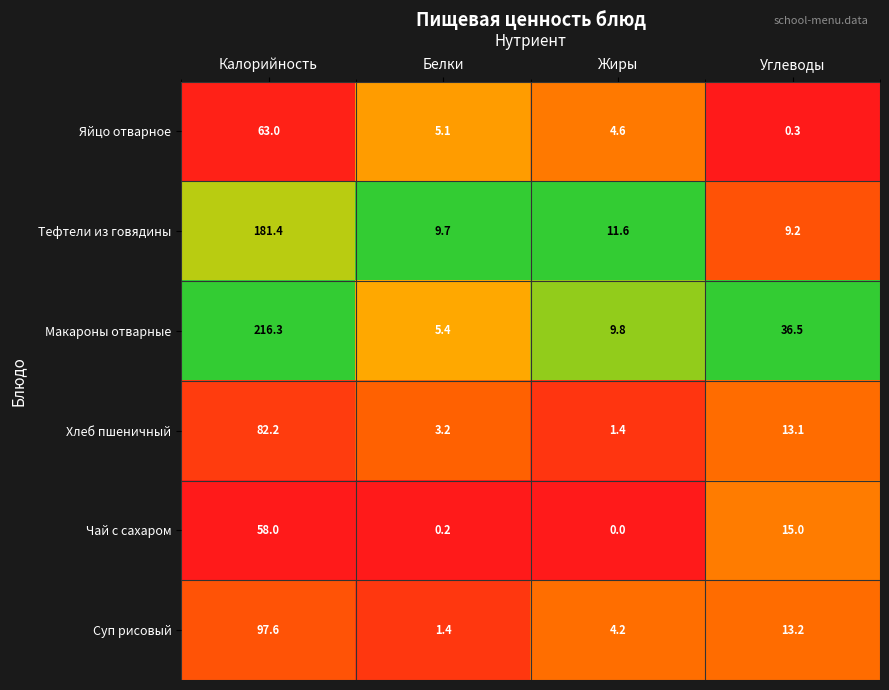

What is the maximum value shown in the chart?

216.3